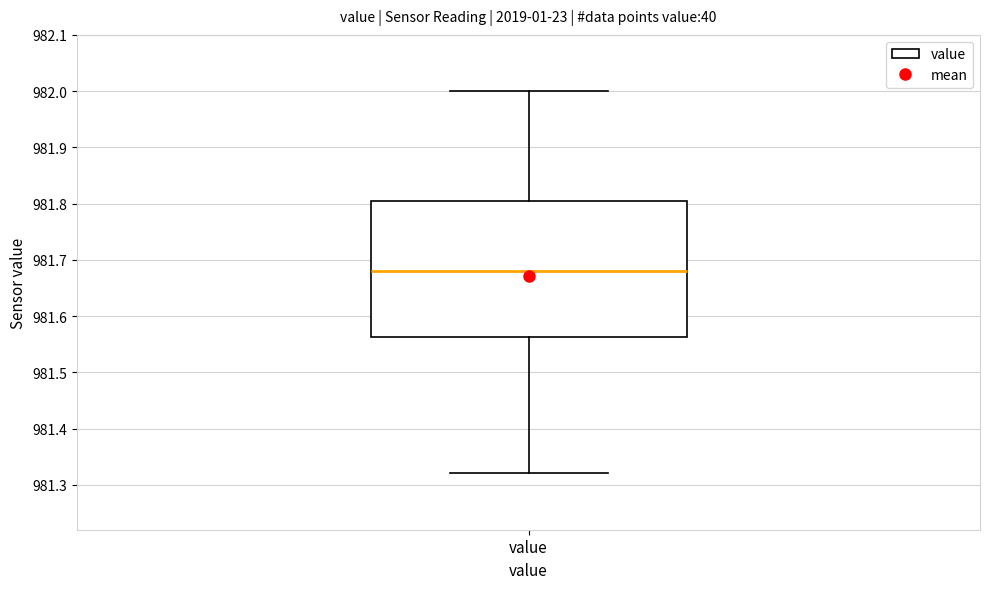

Transcribe this box plot: give where the median line is, the range the box spans, and where the two whiskers end, as read against the y-axis. The values are not printed on the chart, so give them approximately, as read against the axis.

median 981.68, box 981.56 to 981.81, whiskers 981.32 to 982.00